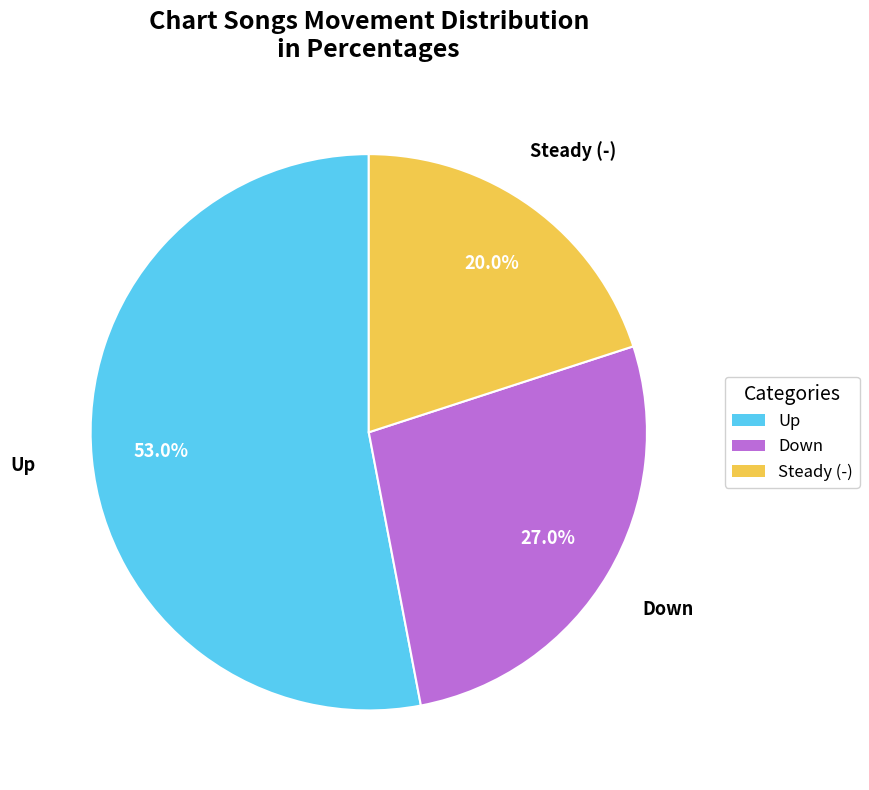

Does any single category account for the majority?

Yes